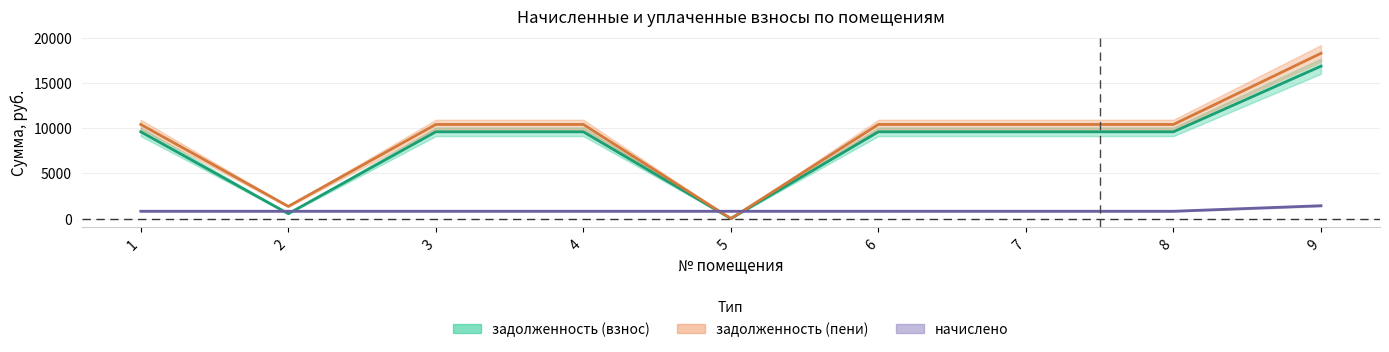

At how many categories does at least one series exceed 12674?

1